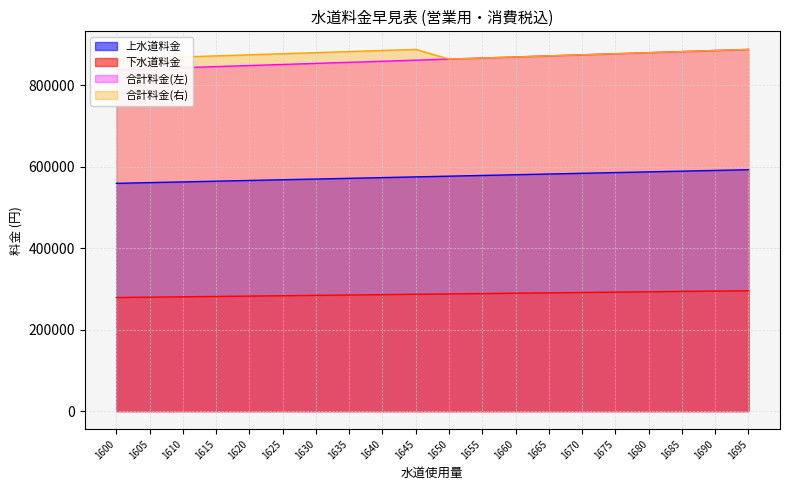

Which series changed the most between 1610 and 1680?

合計料金(左)